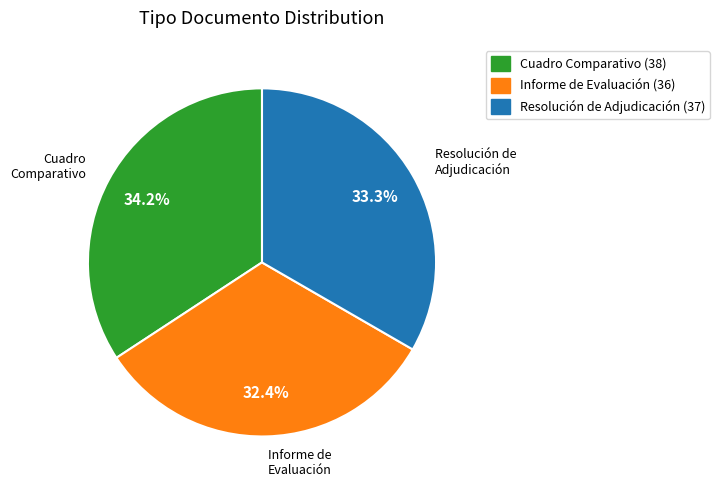

Is there a majority slice in this chart?

No